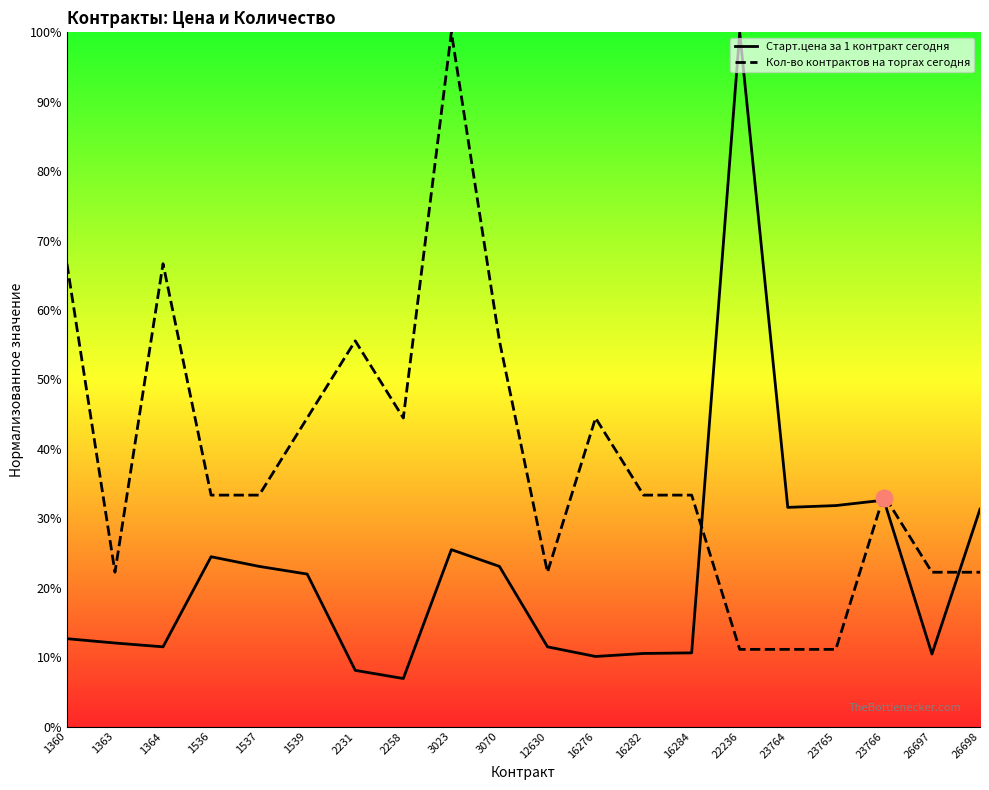

Reading left to right, what are all the values shown in this chart?

Старт.цена за 1 контракт сегодня: 0.1	0.1	0.1	0.2	0.2	0.2	0.1	0.1	0.3	0.2	0.1	0.1	0.1	0.1	1.0	0.3	0.3	0.3	0.1	0.3
Кол-во контрактов на торгах сегодня: 0.7	0.2	0.7	0.3	0.3	0.4	0.6	0.4	1.0	0.6	0.2	0.4	0.3	0.3	0.1	0.1	0.1	0.3	0.2	0.2